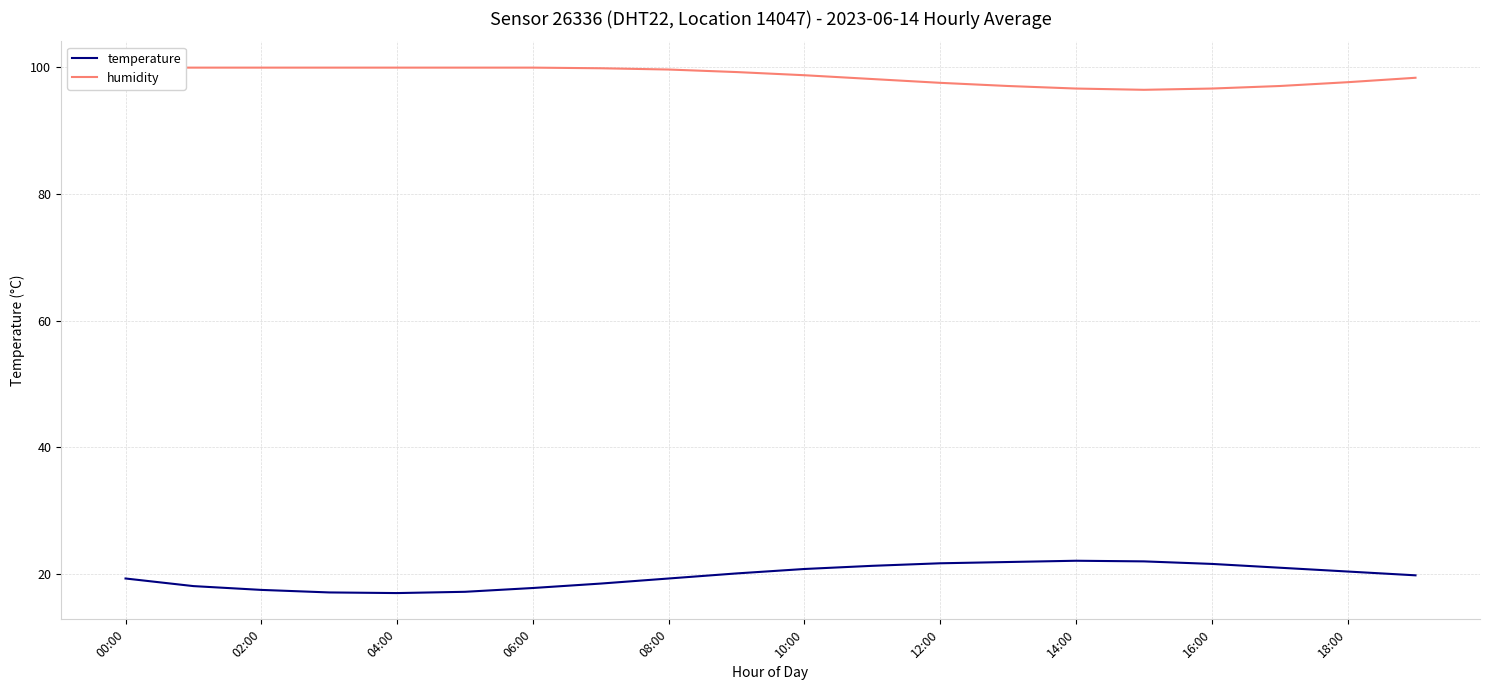

True or false: temperature and humidity intersect in this chart.

False